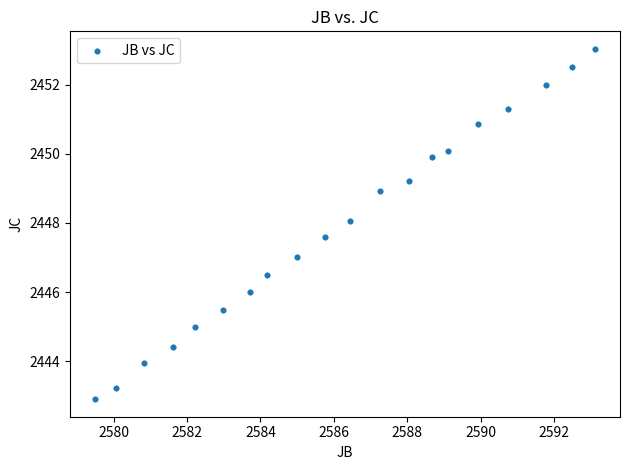

What is the range of Y values (max minus min)?

10.1